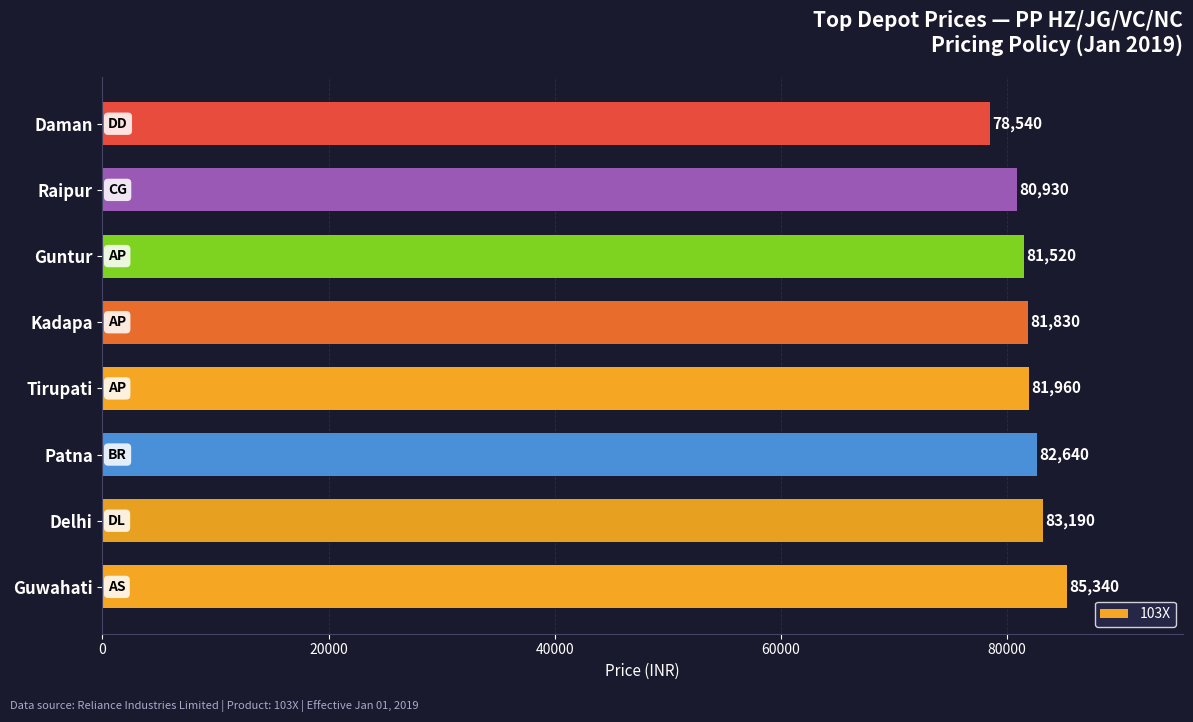

What is the sum of all values?

655950